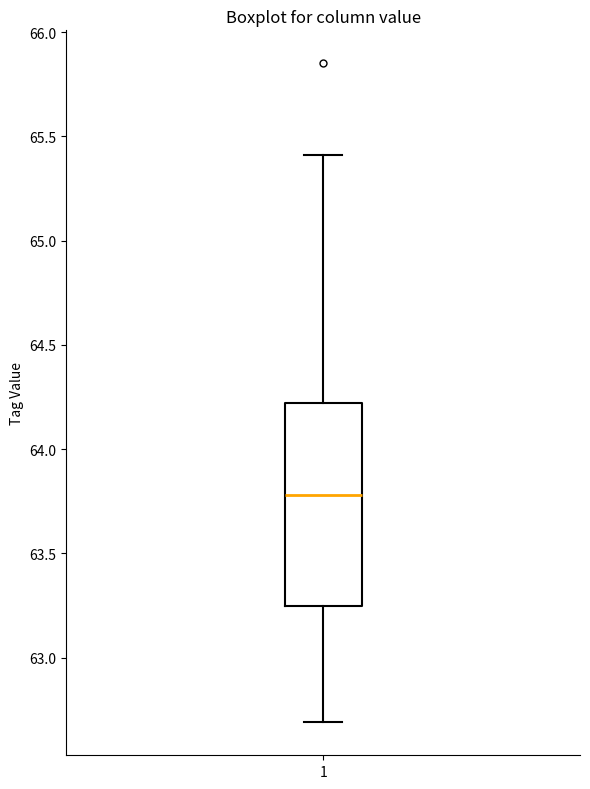

Read this box plot against the y-axis: the position of the median line, the range covered by the box, and the ends of both whiskers. The values are not printed on the chart, so give them approximately, as read against the axis.

median 63.80, box 63.25 to 64.20, whiskers 62.70 to 65.40